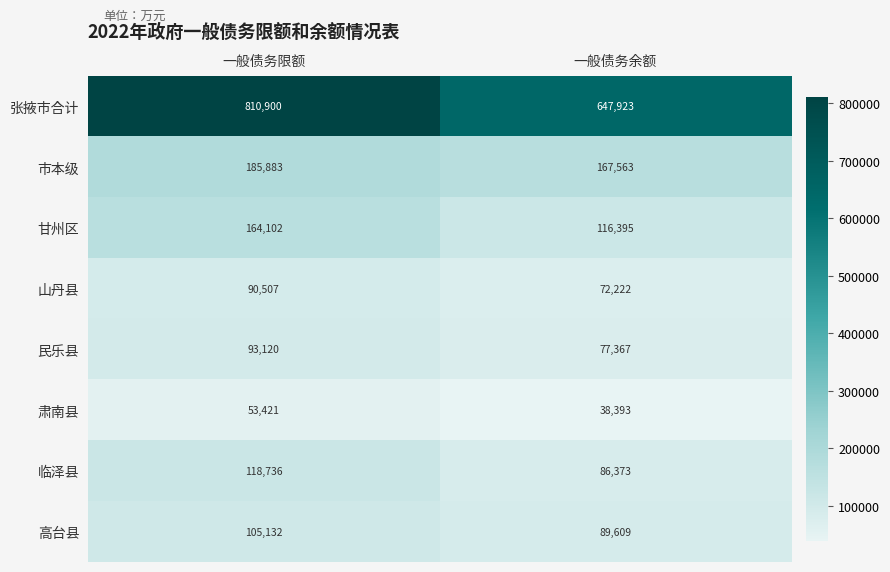

At 一般债务余额, list the series in order from largest to smallest.

张掖市合计, 市本级, 甘州区, 高台县, 临泽县, 民乐县, 山丹县, 肃南县